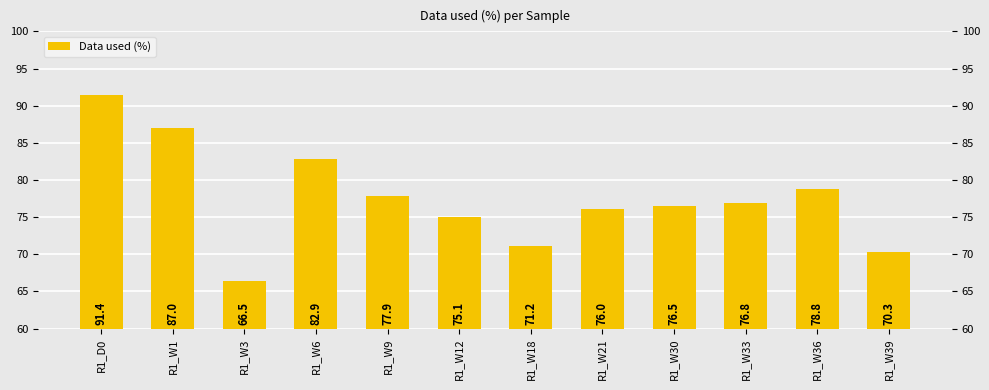

Rank the categories by value from highest to lowest.

R1_D0, R1_W1, R1_W6, R1_W36, R1_W9, R1_W33, R1_W30, R1_W21, R1_W12, R1_W18, R1_W39, R1_W3